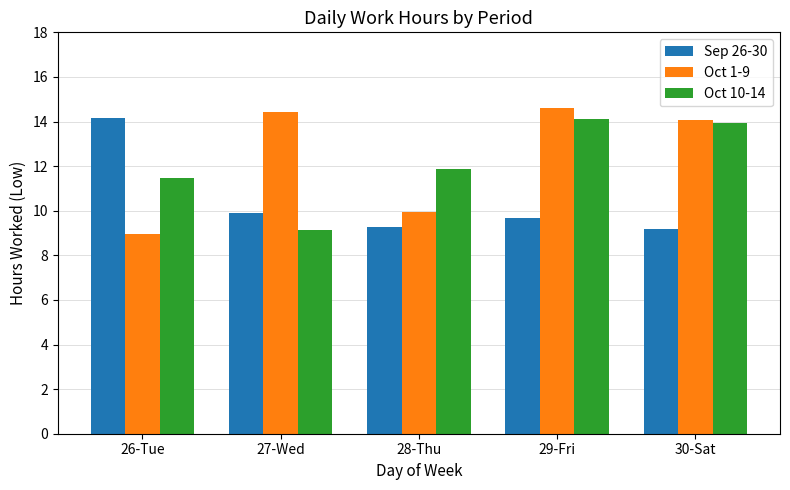

Between 27-Wed and 28-Thu, which series saw the biggest shift?

Oct 1-9